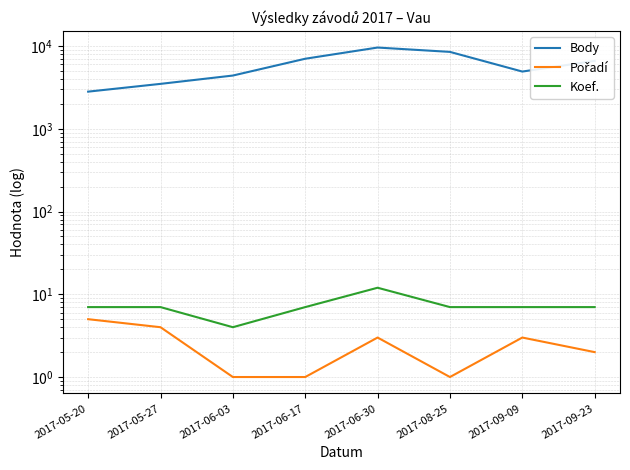

What is the approximate value of Pořadí at 2017-05-27?

4